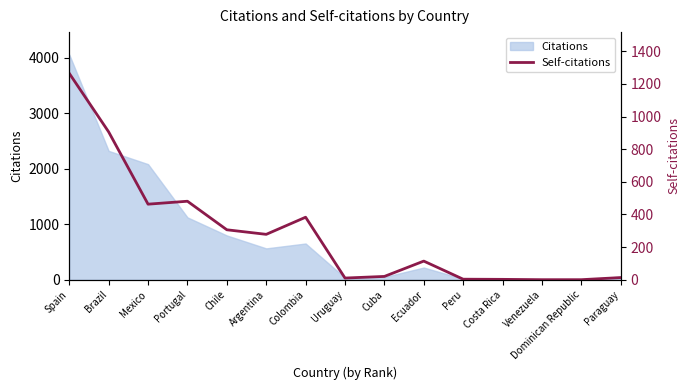

What is the difference between the second highest and second lowest values?

906